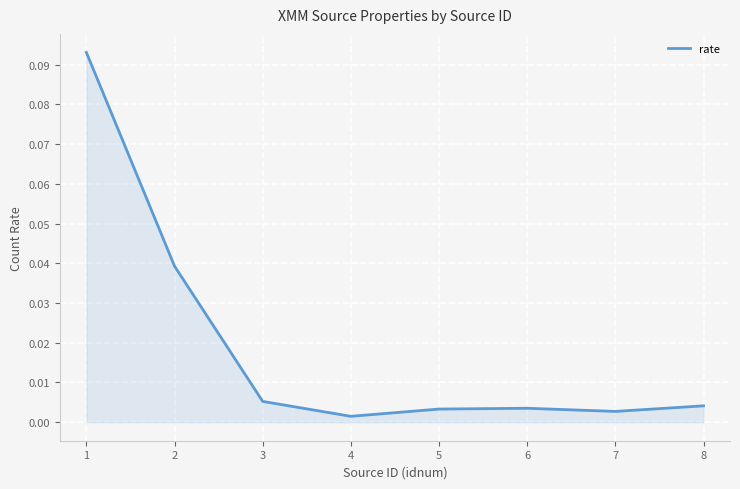

The chart shows a value of 0.1 at 2. True or false?

False